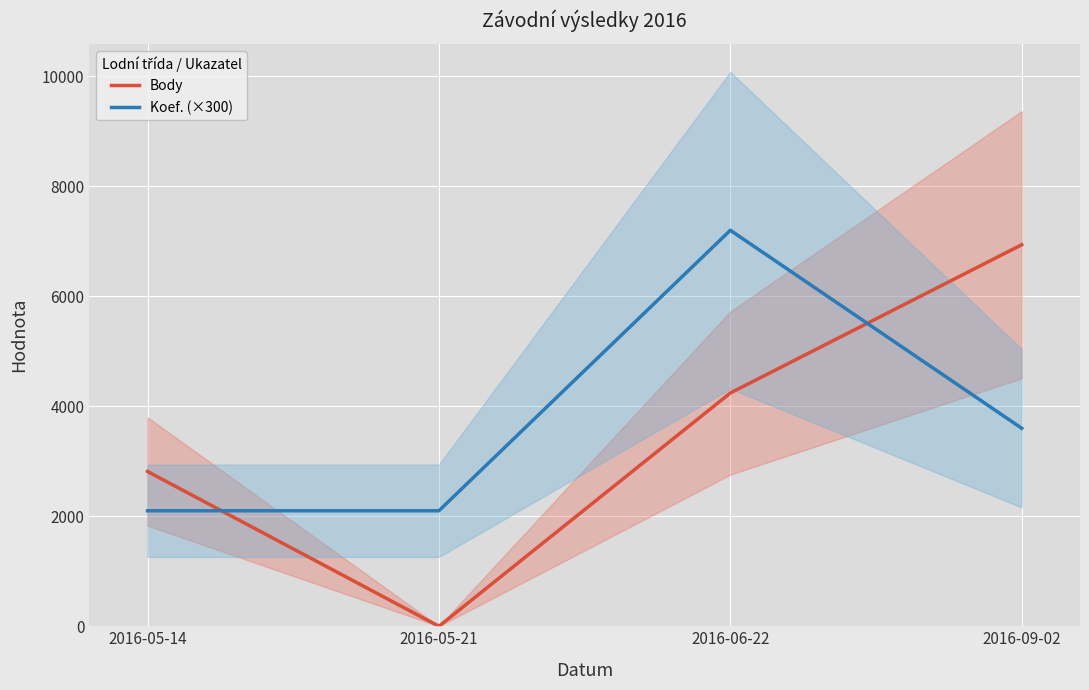

What position from the right is 2016-06-22?

2